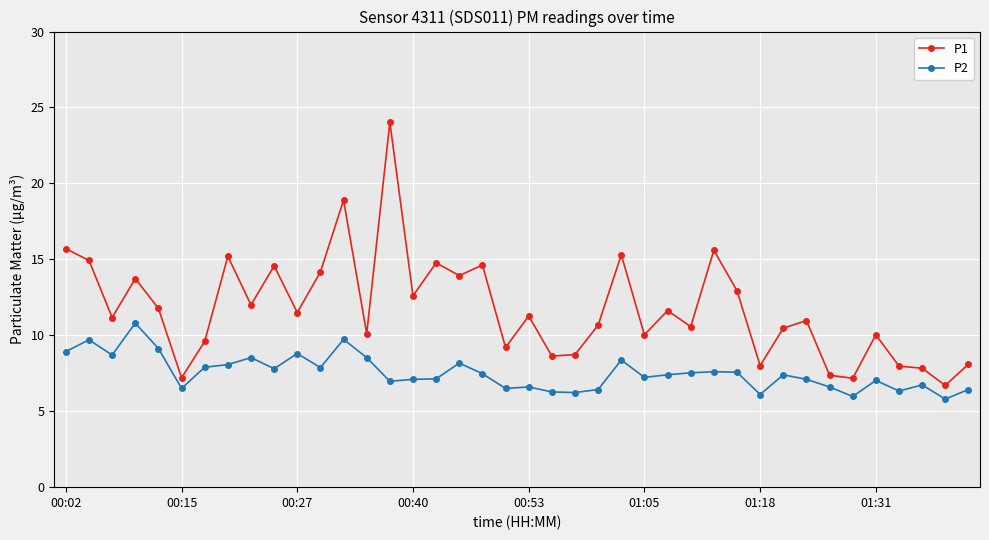

Rank the series by their maximum value, from lowest to highest.

P2, P1